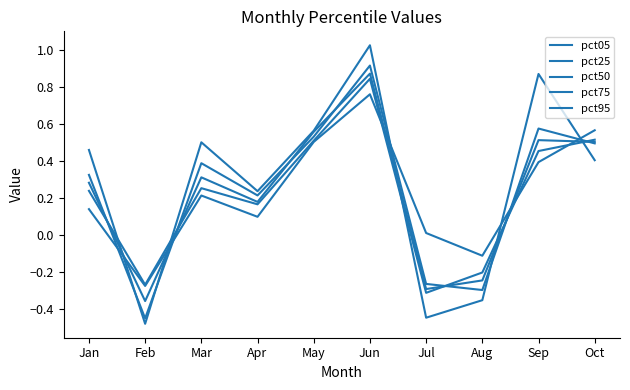

Which series changed the most between Feb and Mar?

pct95